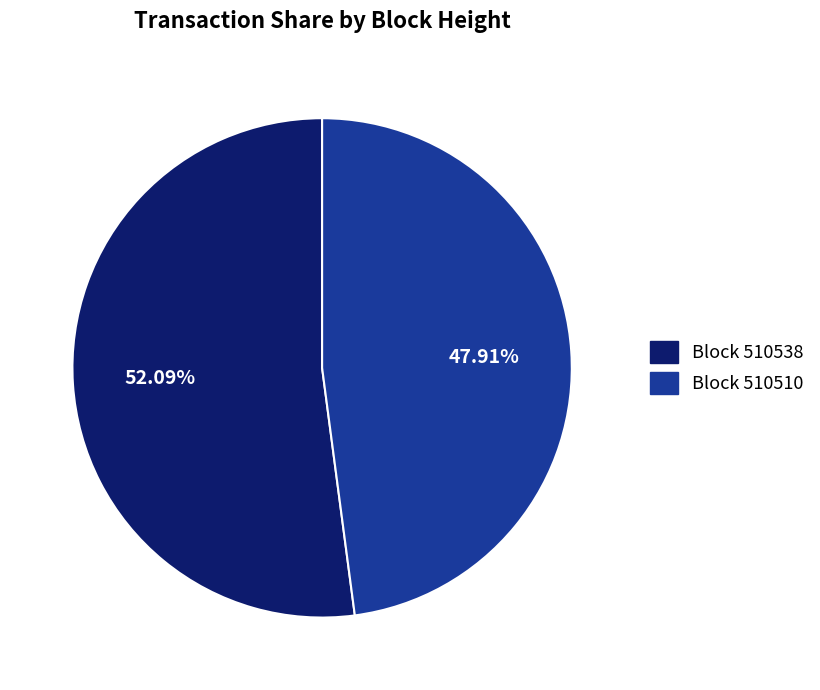

How many segments does this pie chart have?

2